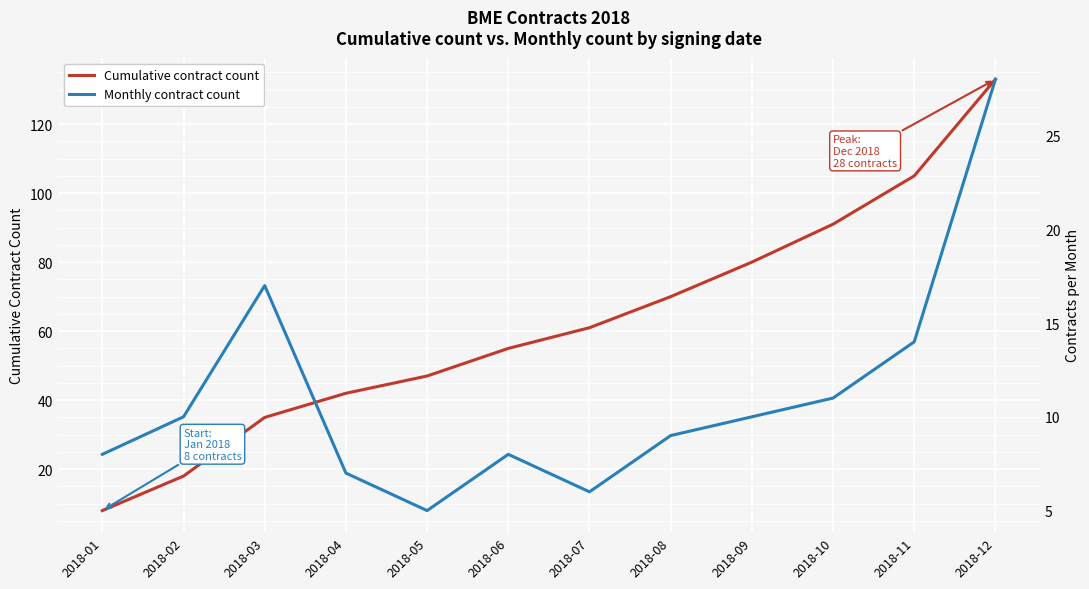

Reading right to left, list all the values displayed in this chart.

Cumulative contract count: 2018-12=133	2018-11=105	2018-10=91	2018-09=80	2018-08=70	2018-07=61	2018-06=55	2018-05=47	2018-04=42	2018-03=35	2018-02=18	2018-01=8
Monthly contract count: 2018-12=28	2018-11=14	2018-10=11	2018-09=10	2018-08=9	2018-07=6	2018-06=8	2018-05=5	2018-04=7	2018-03=17	2018-02=10	2018-01=8